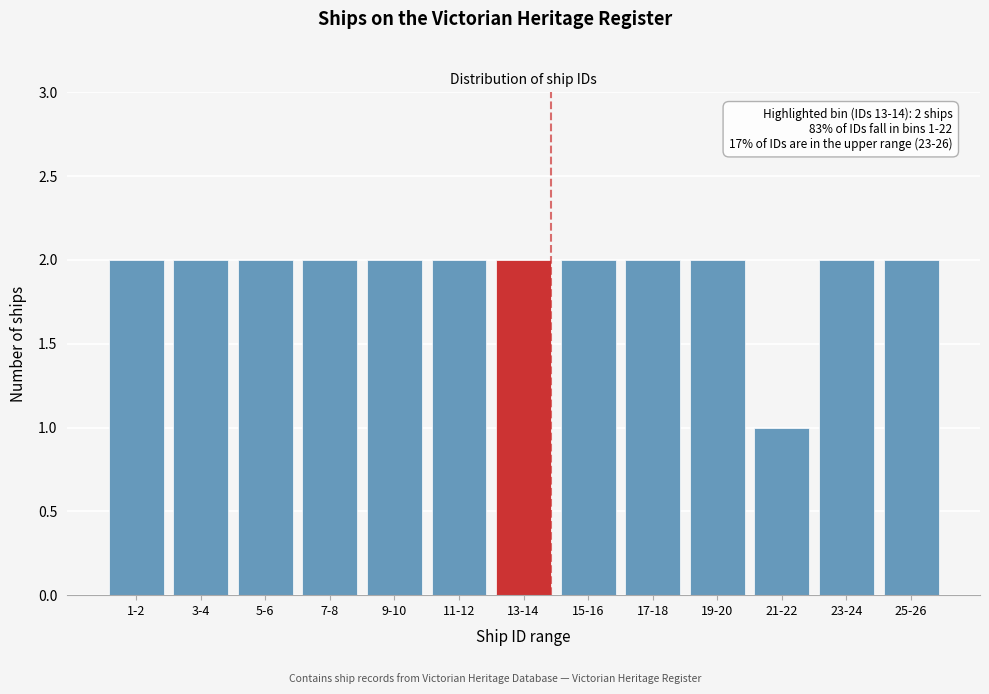

Reading right to left, extract all data points from this chart.

2	2	1	2	2	2	2	2	2	2	2	2	2